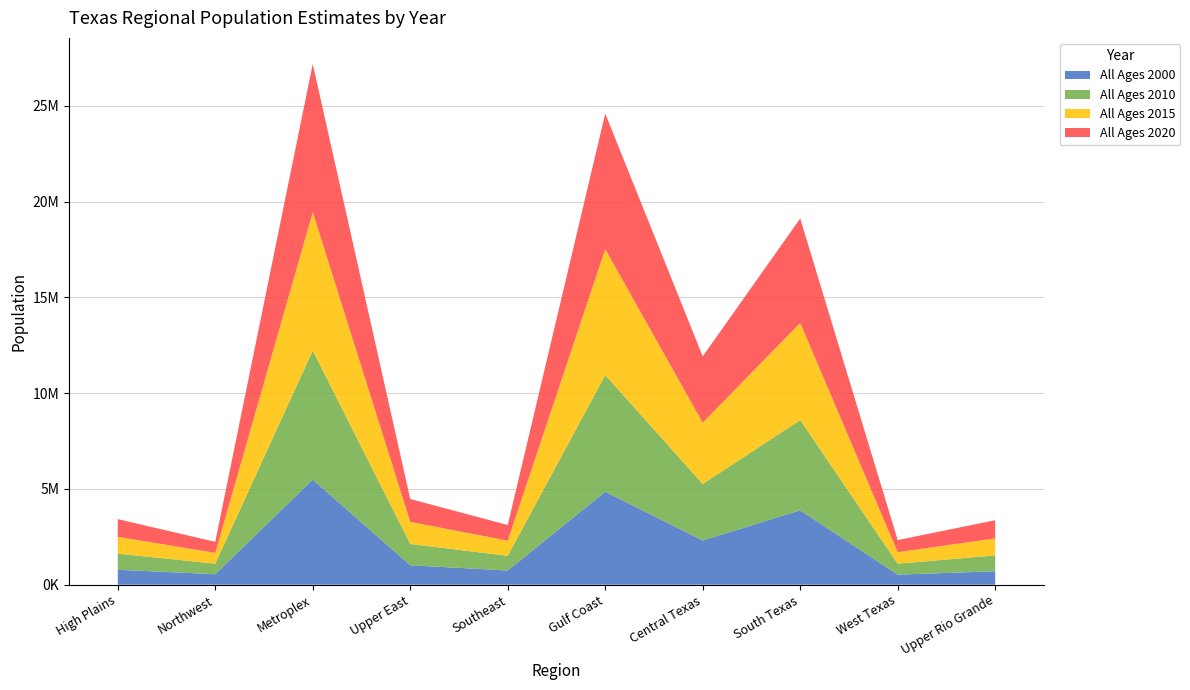

Reading right to left, transcribe all the data shown in this chart.

All Ages 2000: Upper Rio Grande=704318	West Texas=524884	South Texas=3884115	Central Texas=2309972	Gulf Coast=4854454	Southeast=740952	Upper East=1015648	Metroplex=5487477	Northwest=549267	High Plains=780733
All Ages 2010: Upper Rio Grande=825913	West Texas=571871	South Texas=4710347	Central Texas=2948364	Gulf Coast=6087133	Southeast=767222	Upper East=1111696	Metroplex=6733179	Northwest=550250	High Plains=839586
All Ages 2015: Upper Rio Grande=886274	West Texas=601840	South Texas=5070473	Central Texas=3199811	Gulf Coast=6575370	Southeast=792109	Upper East=1152494	Metroplex=7225438	Northwest=563104	High Plains=880203
All Ages 2020: Upper Rio Grande=950385	West Texas=631614	South Texas=5449490	Central Texas=3461078	Gulf Coast=7075093	Southeast=817678	Upper East=1193621	Metroplex=7735274	Northwest=576162	High Plains=922887